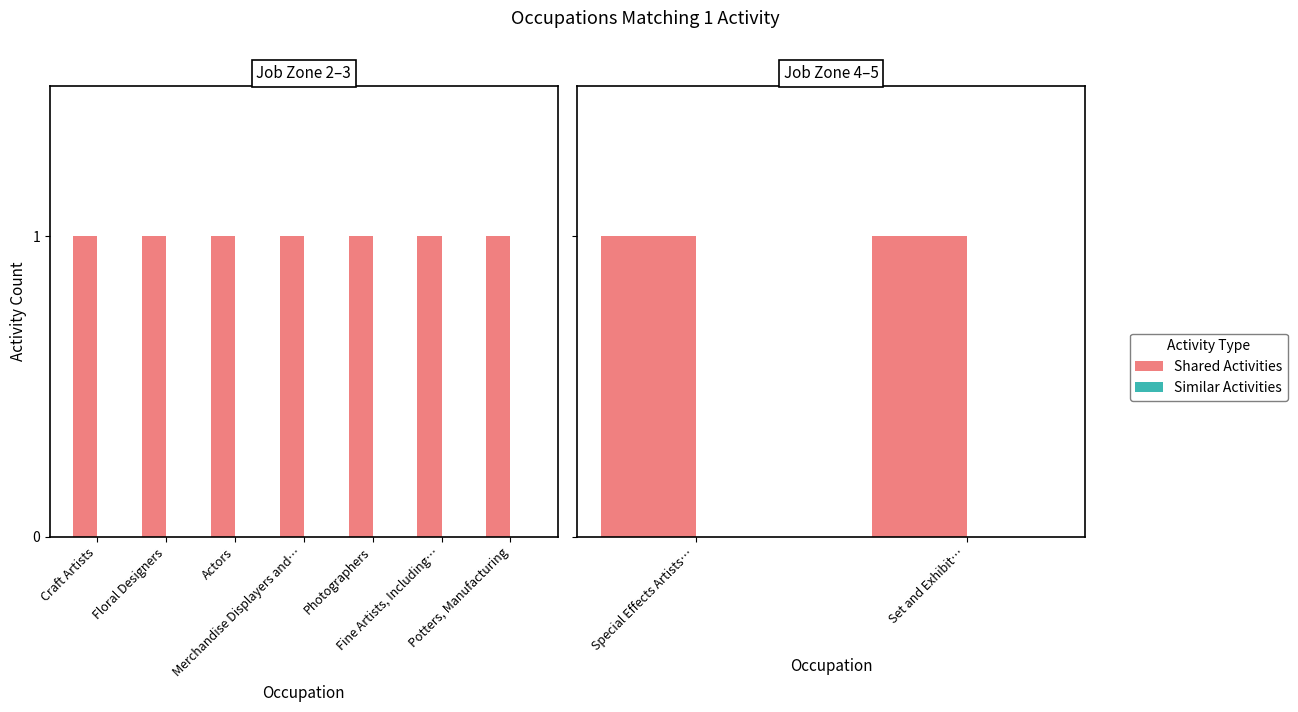

How many bars are there in each group?

2